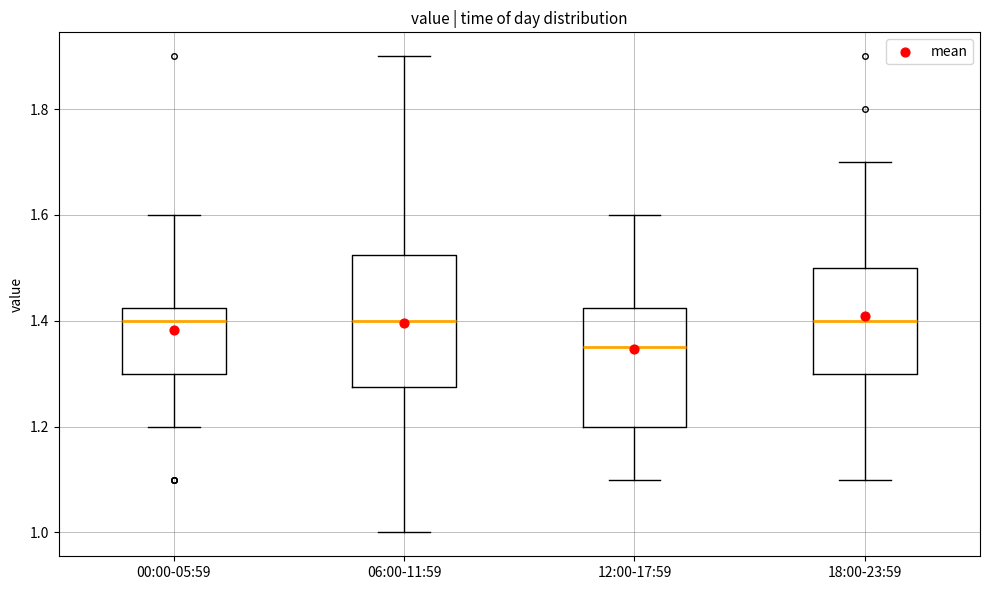

Reading left to right, read every box against the y-axis: the position of its median line, the range the box covers, and the ends of its whiskers. The values are not printed on the chart, so give them approximately, as read against the axis.

00:00-05:59: median 1.40, box 1.30 to 1.42, whiskers 1.20 to 1.60
06:00-11:59: median 1.40, box 1.28 to 1.52, whiskers 1.00 to 1.90
12:00-17:59: median 1.36, box 1.20 to 1.42, whiskers 1.10 to 1.60
18:00-23:59: median 1.40, box 1.30 to 1.50, whiskers 1.10 to 1.70